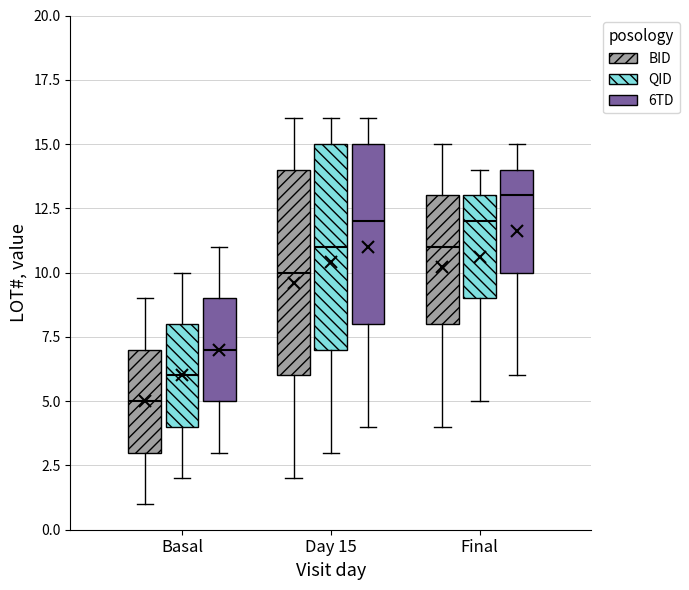

Reading left to right, read every box against the y-axis: the position of its median line, the range the box covers, and the ends of its whiskers. The values are not printed on the chart, so give them approximately, as read against the axis.

Basal (BID): median 5, box 3 to 7, whiskers 1 to 9
Basal (QID): median 6, box 4 to 8, whiskers 2 to 10
Basal (6TD): median 7, box 5 to 9, whiskers 3 to 11
Day 15 (BID): median 10, box 6 to 14, whiskers 2 to 16
Day 15 (QID): median 11, box 7 to 15, whiskers 3 to 16
Day 15 (6TD): median 12, box 8 to 15, whiskers 4 to 16
Final (BID): median 11, box 8 to 13, whiskers 4 to 15
Final (QID): median 12, box 9 to 13, whiskers 5 to 14
Final (6TD): median 13, box 10 to 14, whiskers 6 to 15